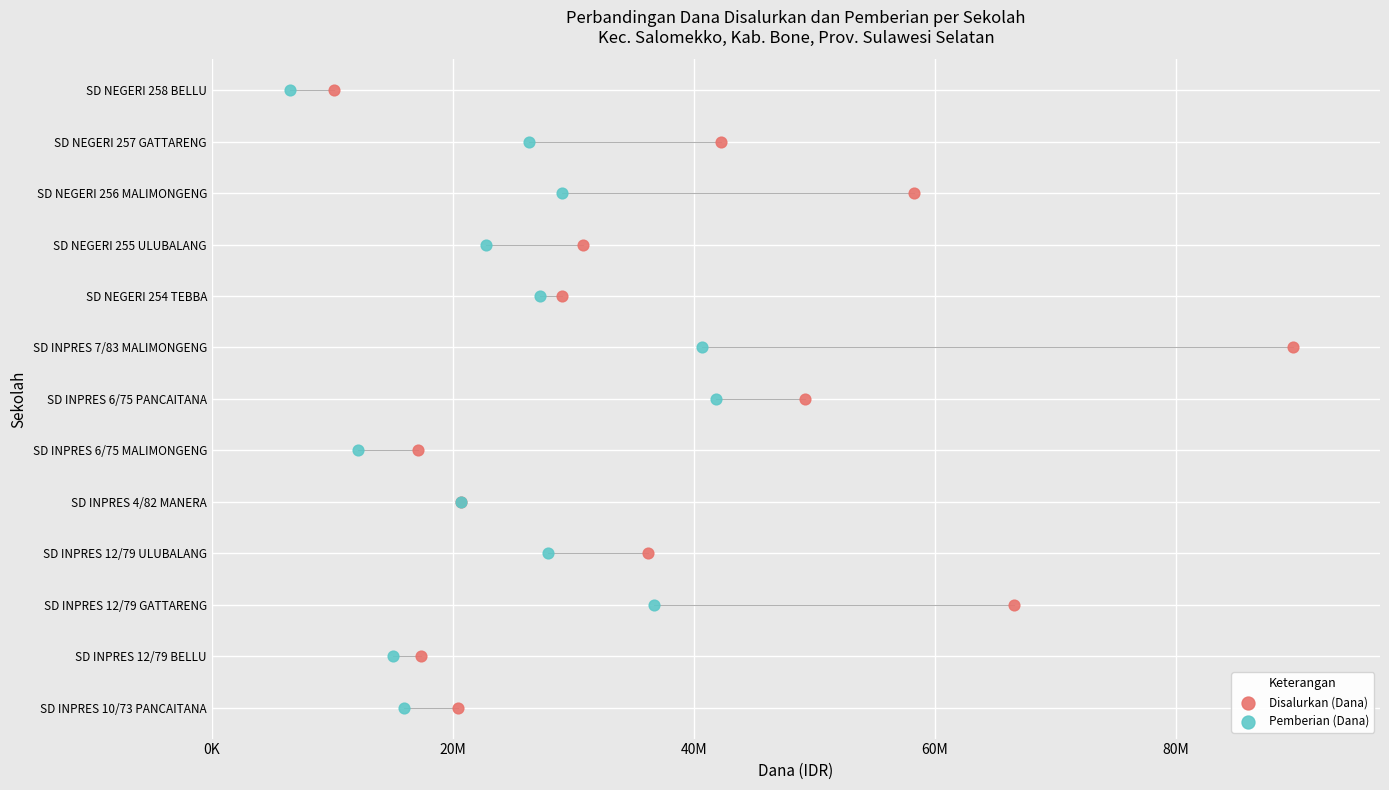

What are all the series names shown in the legend?

Disalurkan (Dana), Pemberian (Dana)